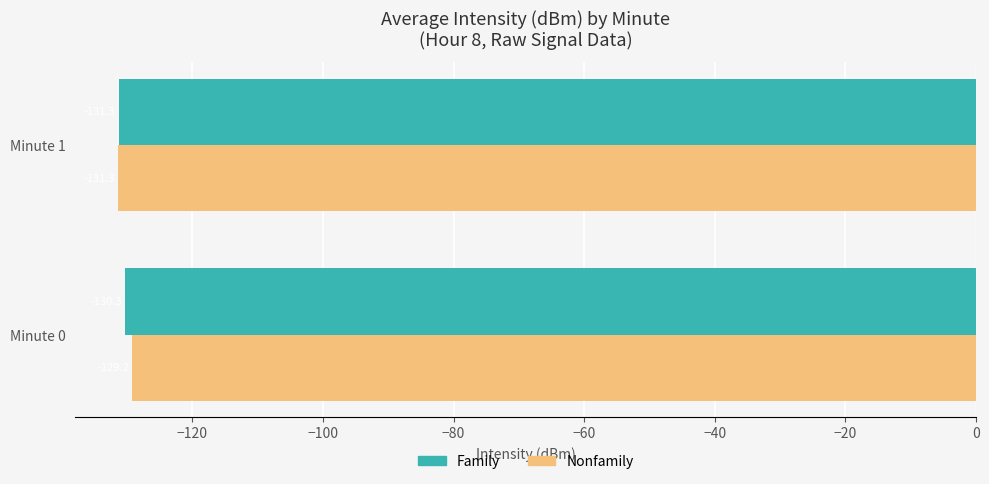

The Nonfamily series shows -206.6 at Minute 1. True or false?

False